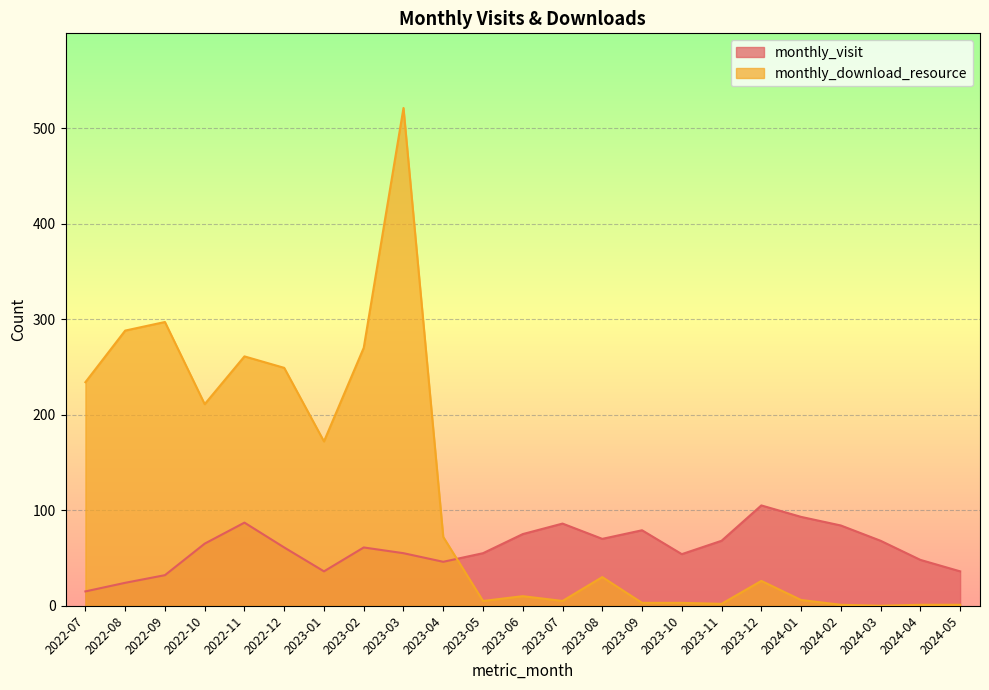

Which series ends up on top after the final intersection of monthly_visit and monthly_download_resource?

monthly_visit